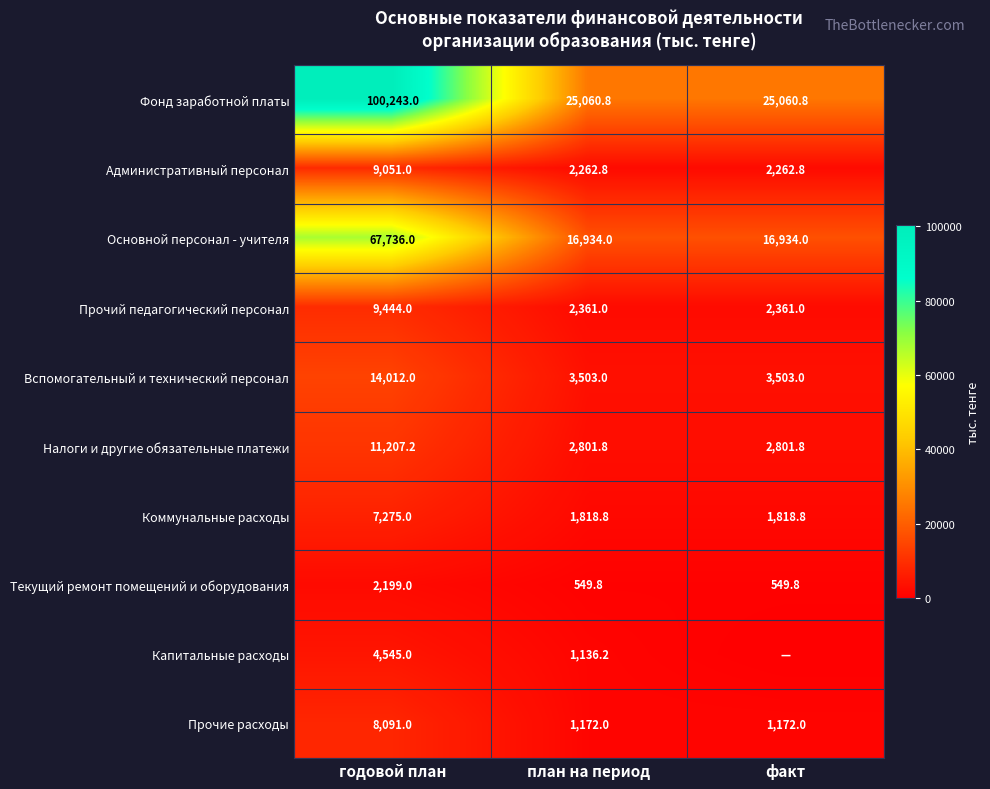

At годовой план, list the series in order from largest to smallest.

Фонд заработной платы, Основной персонал - учителя, Вспомогательный и технический персонал, Налоги и другие обязательные платежи, Прочий педагогический персонал, Административный персонал, Прочие расходы, Коммунальные расходы, Капитальные расходы, Текущий ремонт помещений и оборудования